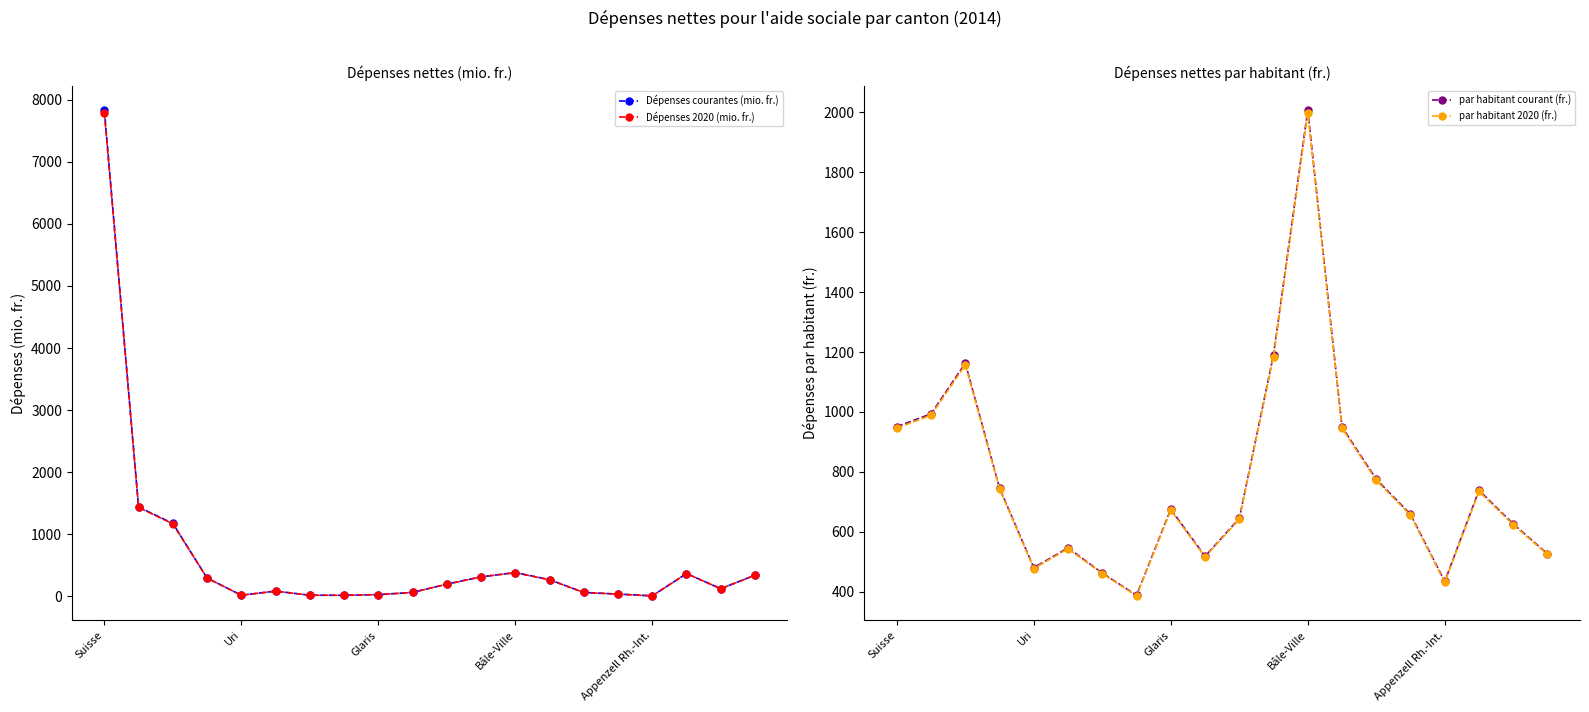

True or false: Dépenses 2020 (mio. fr.) has more than 0 interior local peaks.

True